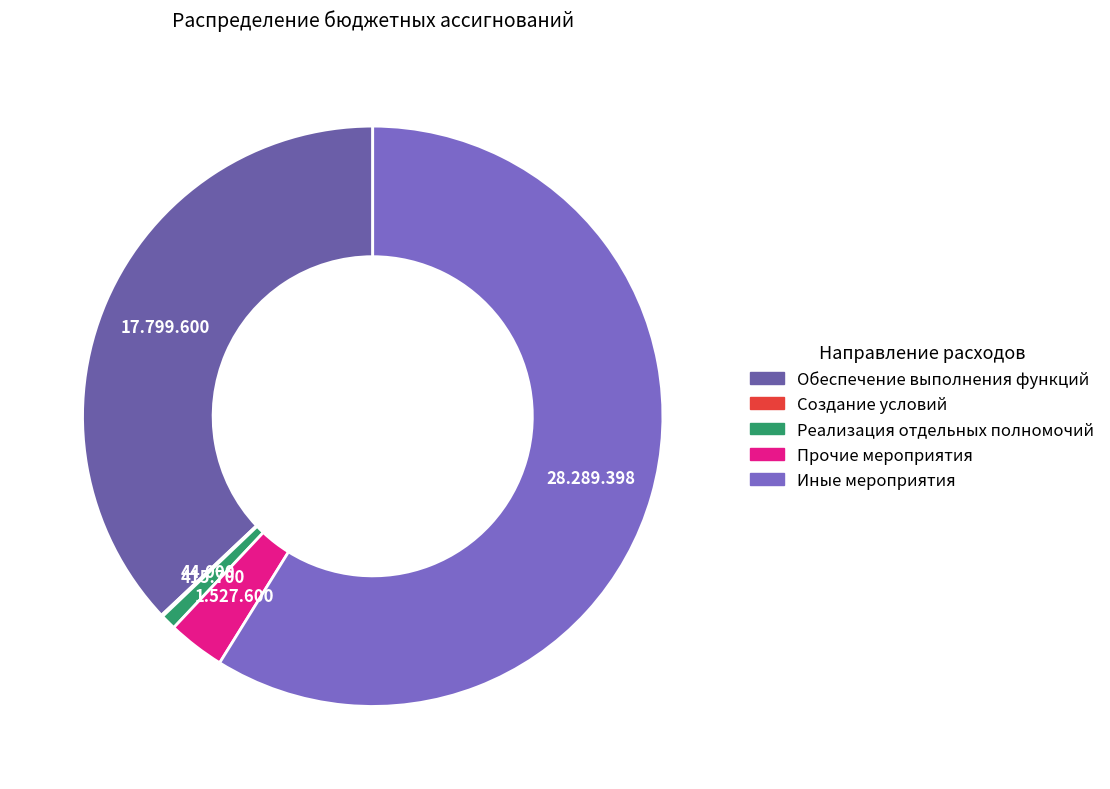

To the nearest percent, what is the average slice percentage?

20%